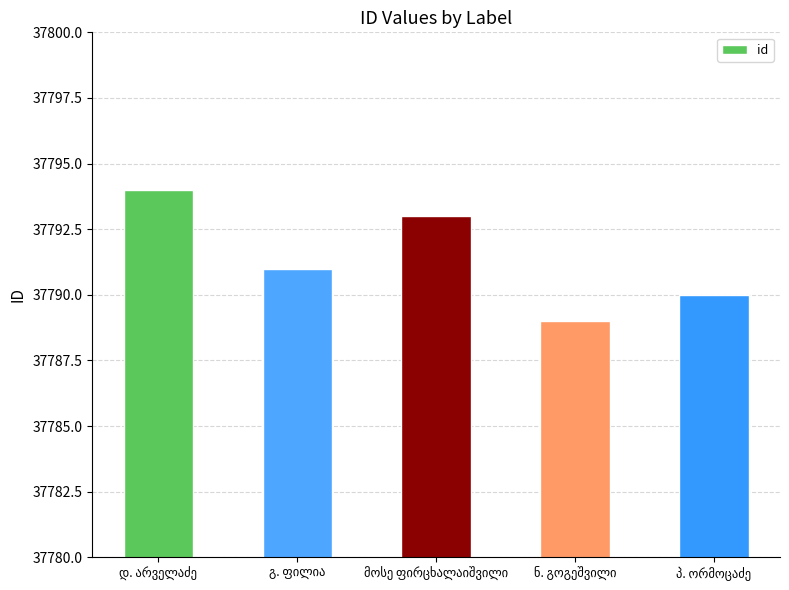

What is the value of the 2nd bar from the left?

37791